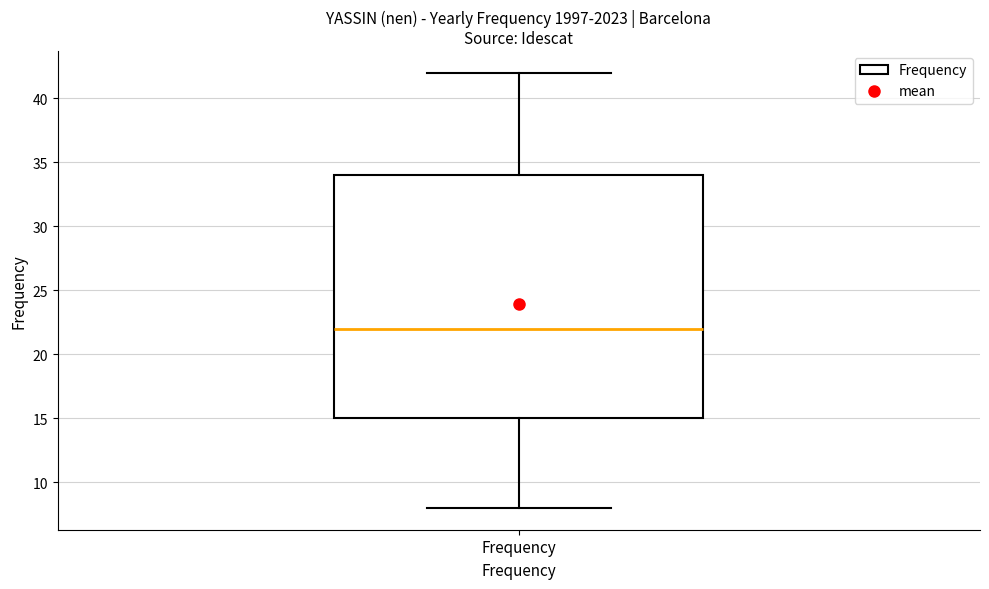

Where is the lower edge of the box for Frequency on the y-axis? The values are not printed on the chart, so give them approximately, as read against the axis.

15